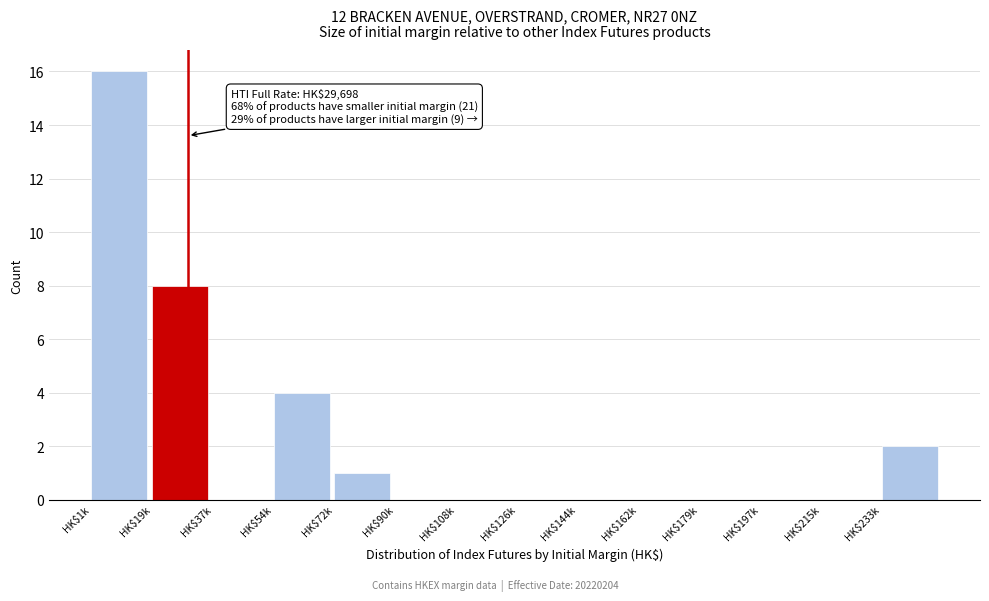

At which category does the chart reach its peak across all series?

HK$1k